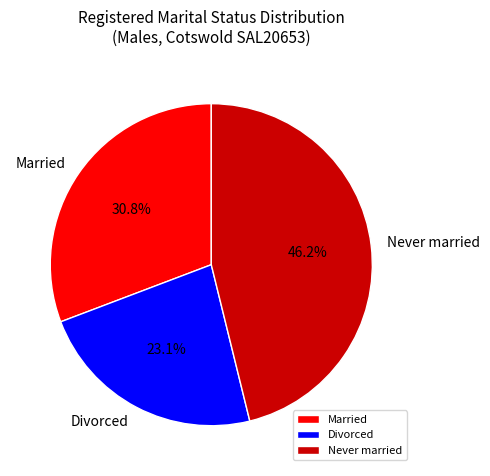

To the nearest percent, what is the difference between the Never married and Divorced slice percentages?

23%